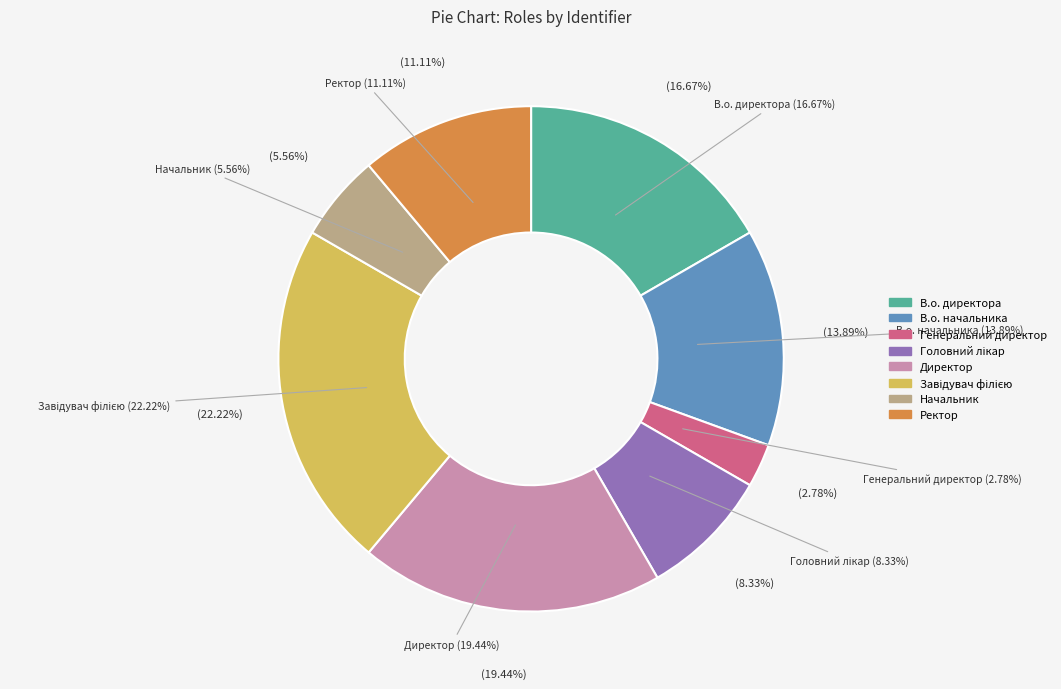

What is the total percentage of Начальник and Директор?

25.0%